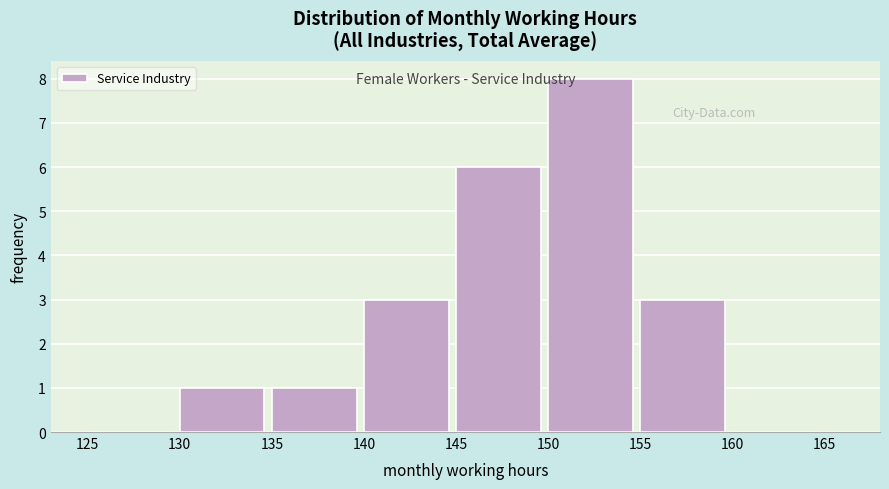

What is the height of the bar covering 130 to 135 on the x-axis? The values are not printed on the chart, so give them approximately, as read against the axis.

1